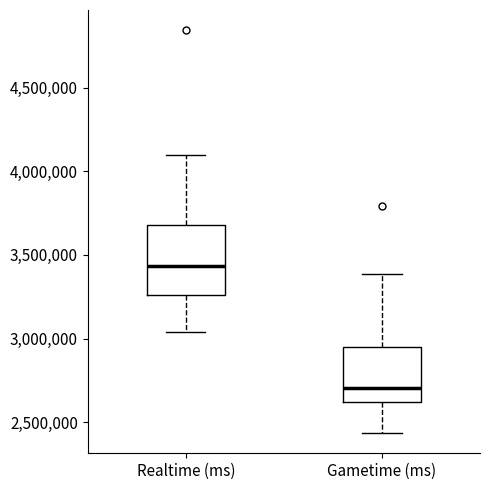

Reading left to right, read every box against the y-axis: the position of its median line, the range the box covers, and the ends of its whiskers. The values are not printed on the chart, so give them approximately, as read against the axis.

Realtime (ms): median 3450000, box 3250000 to 3700000, whiskers 3050000 to 4100000
Gametime (ms): median 2700000, box 2600000 to 2950000, whiskers 2450000 to 3400000